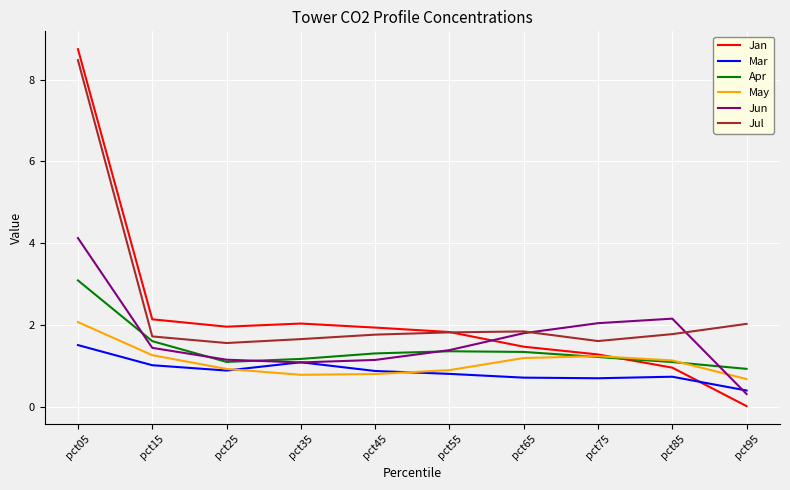

Read the Jan value at pct25.

2.0